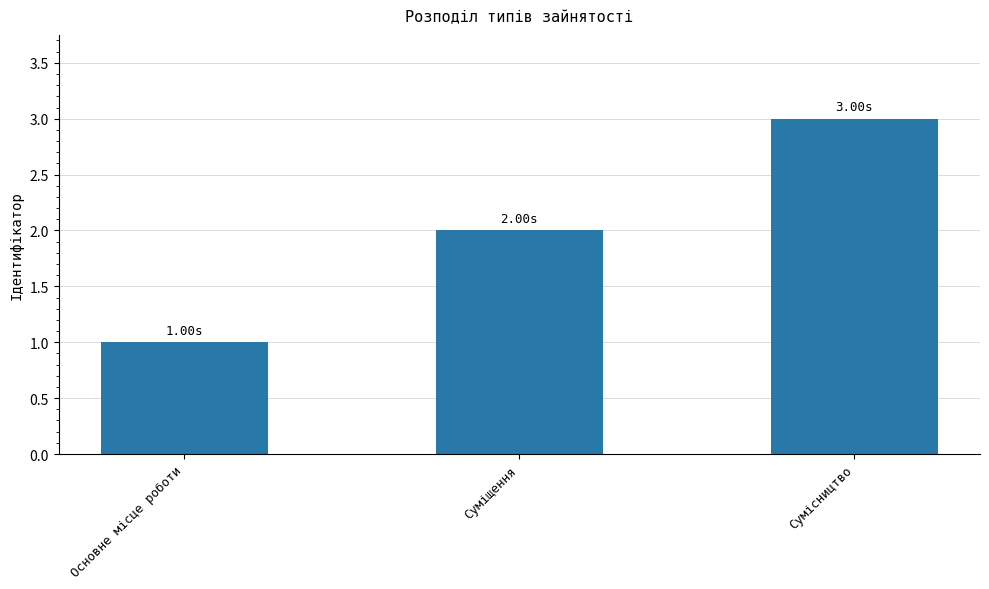

What is the change in value from Основне місце роботи to Суміщення?

+1